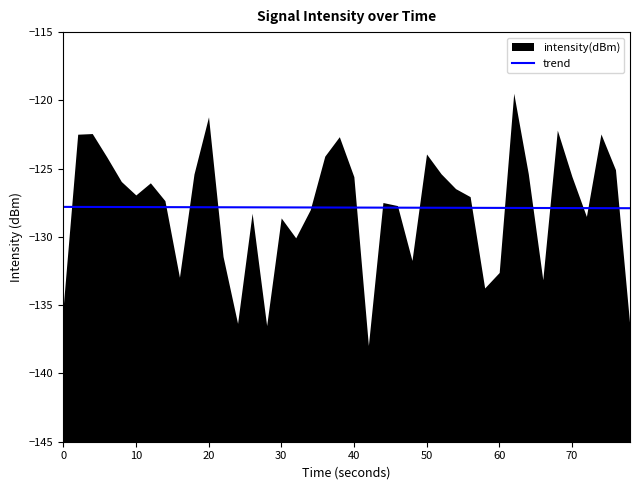

What is the highest value of the trend series?

-127.8